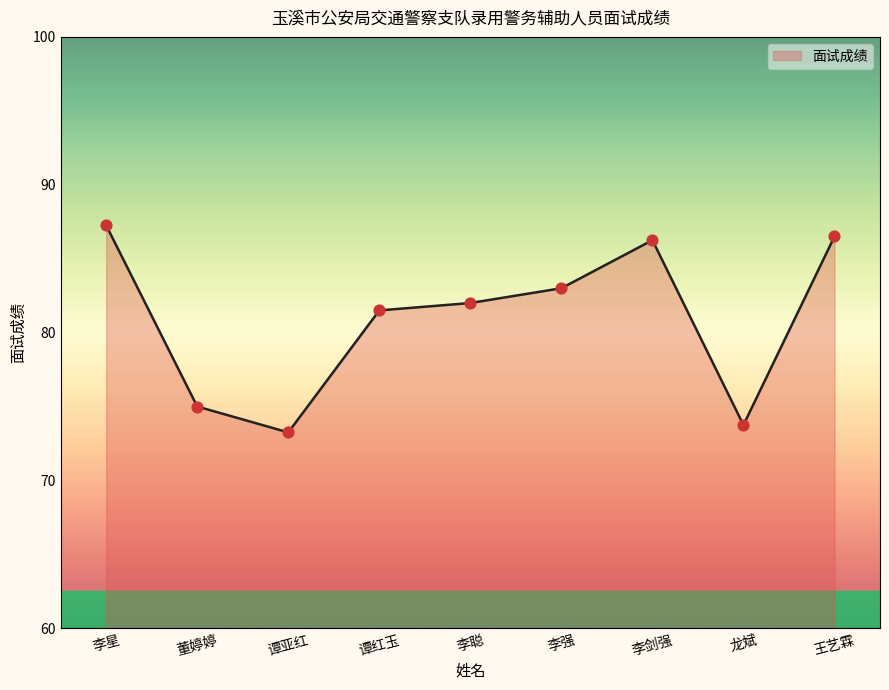

Which has a higher value, 谭亚红 or 谭红玉?

谭红玉